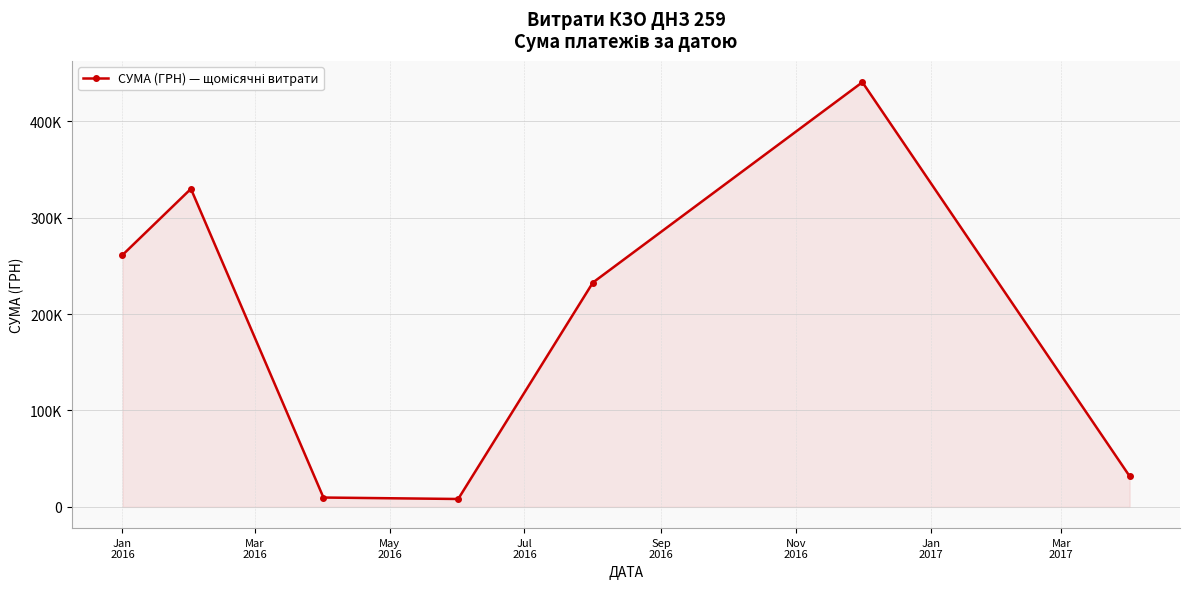

Which label corresponds to the smallest value in the chart?

Jul
2016